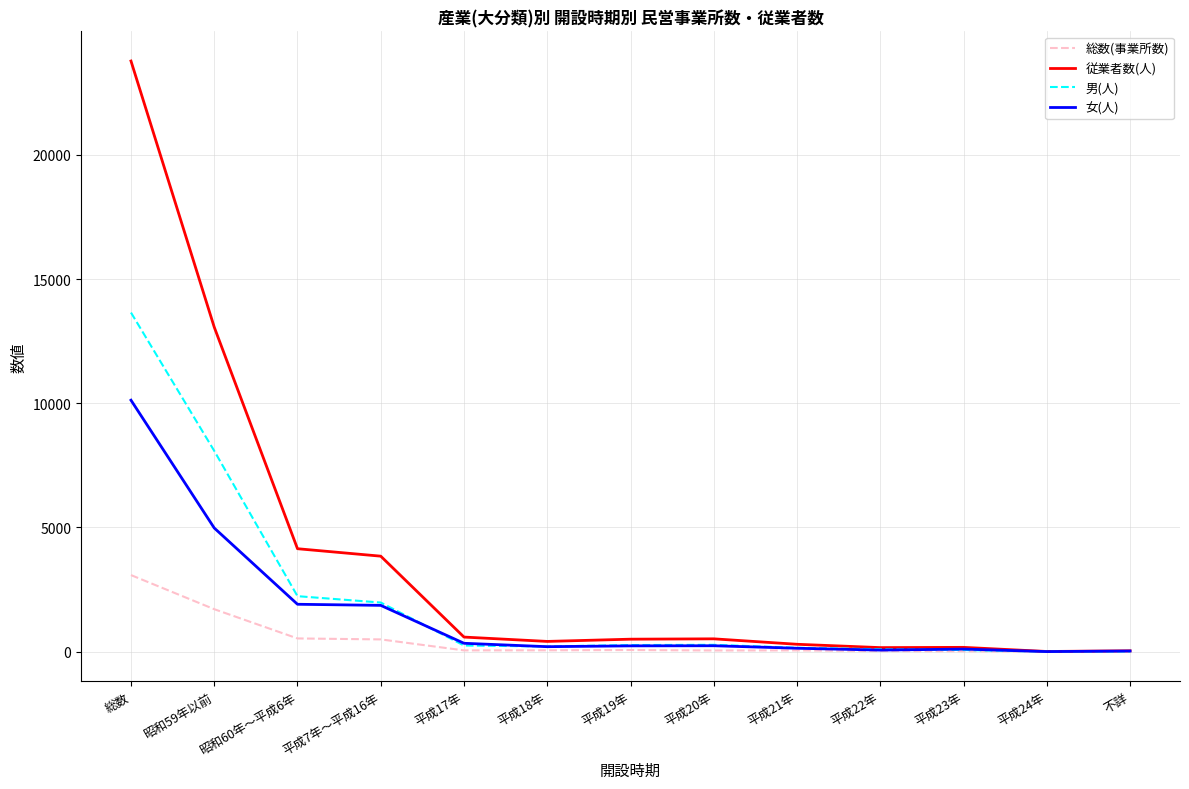

The 女(人) series shows 4980 at 昭和59年以前. True or false?

True